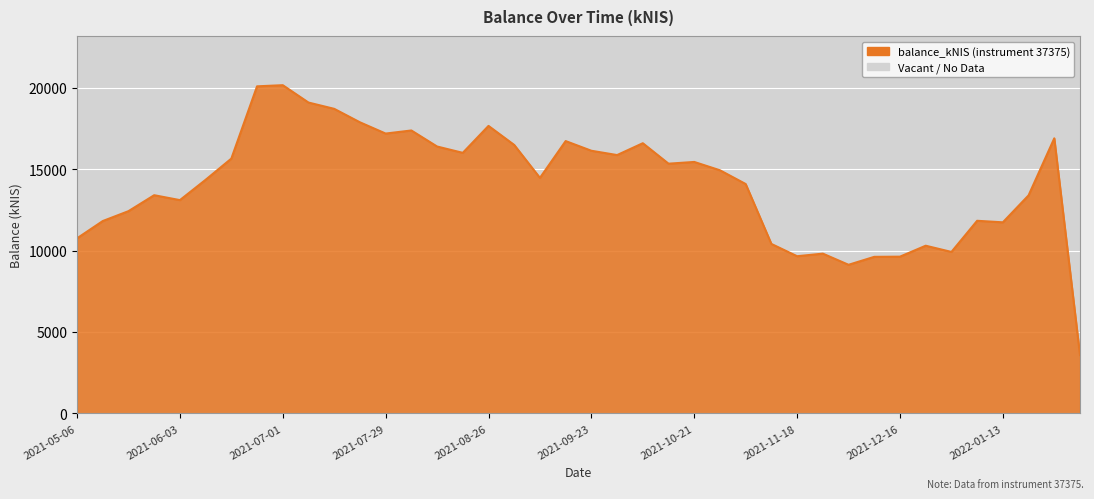

What is the difference between the maximum and minimum values?

16567.0